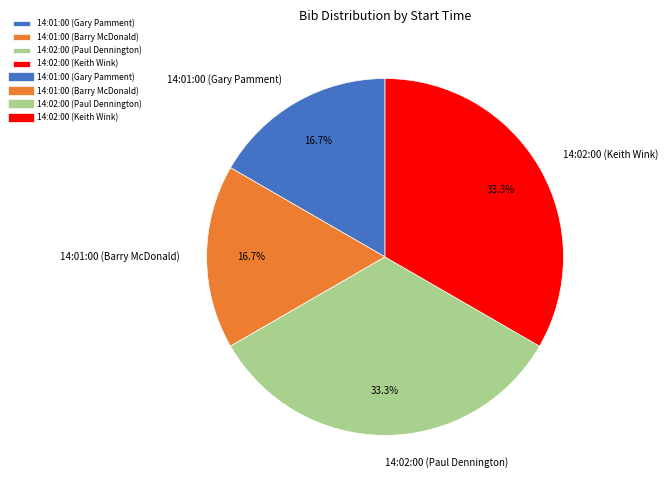

What percentage do 14:02:00 (Keith Wink) and 14:01:00 (Barry McDonald) together represent?

50.0%